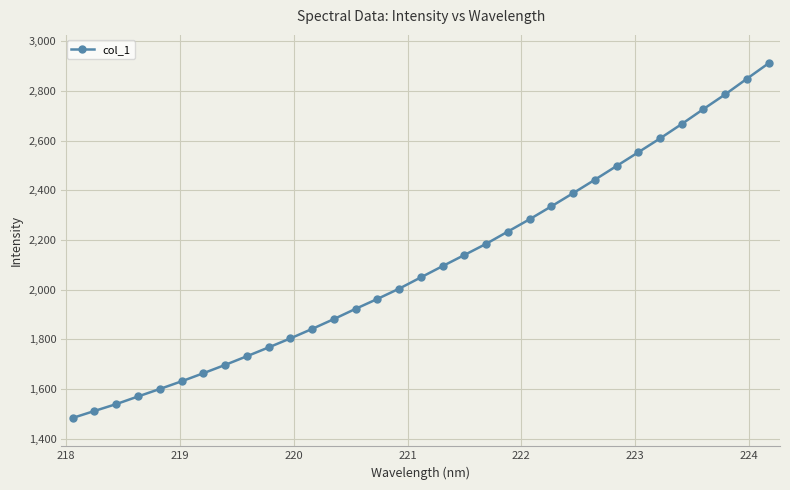

What is the smallest value displayed?

1484.4